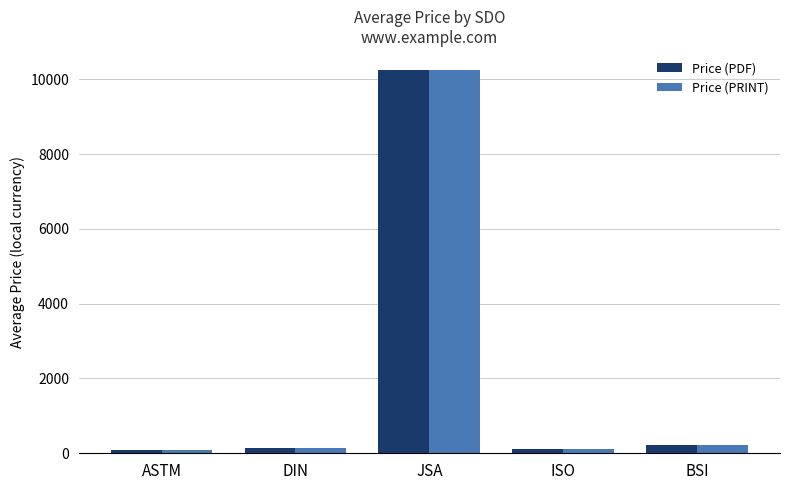

How many bars are there in each group?

2